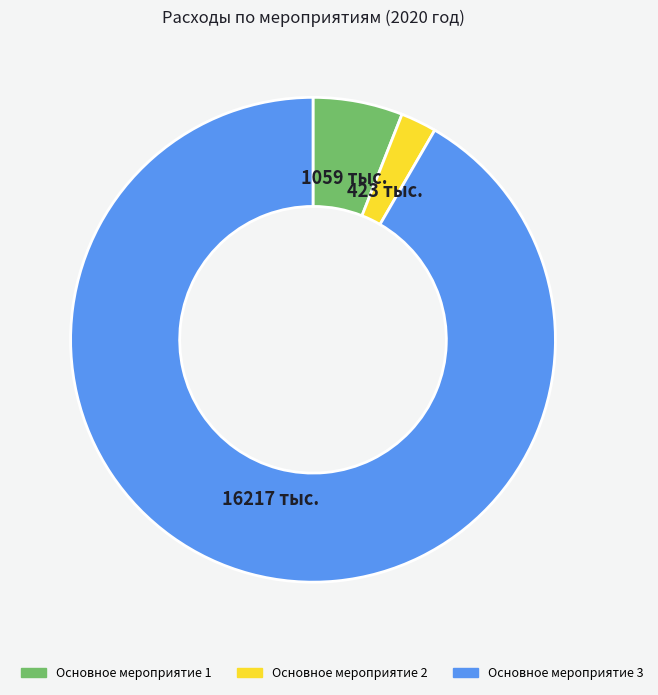

Which has a higher value, Основное мероприятие 2 or Основное мероприятие 3?

Основное мероприятие 3